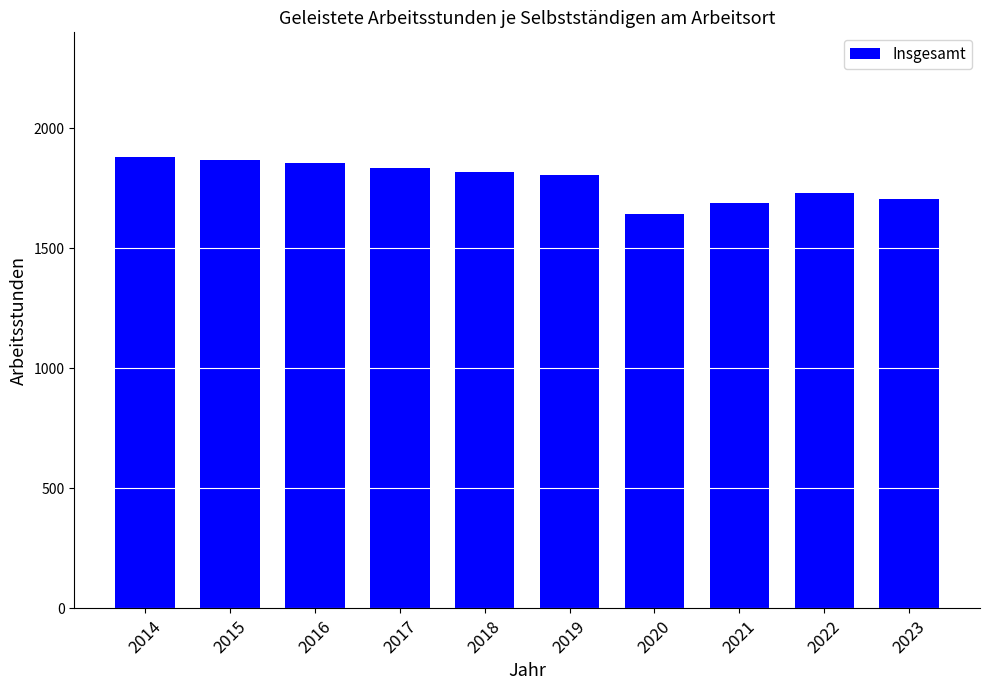

How many data points does each series have?

10